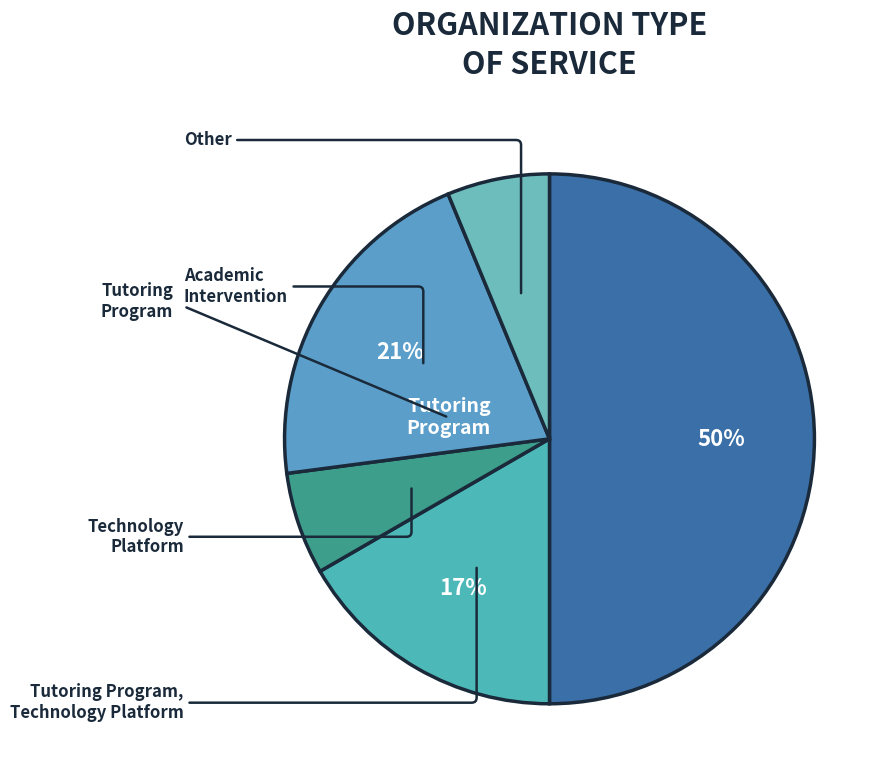

Count the number of slices in the pie.

5